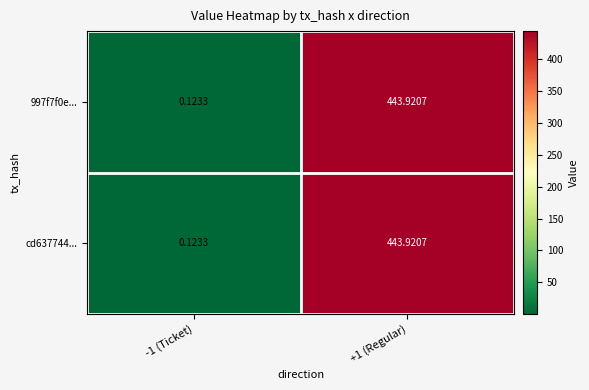

Which label corresponds to the largest value in the chart?

+1 (Regular)